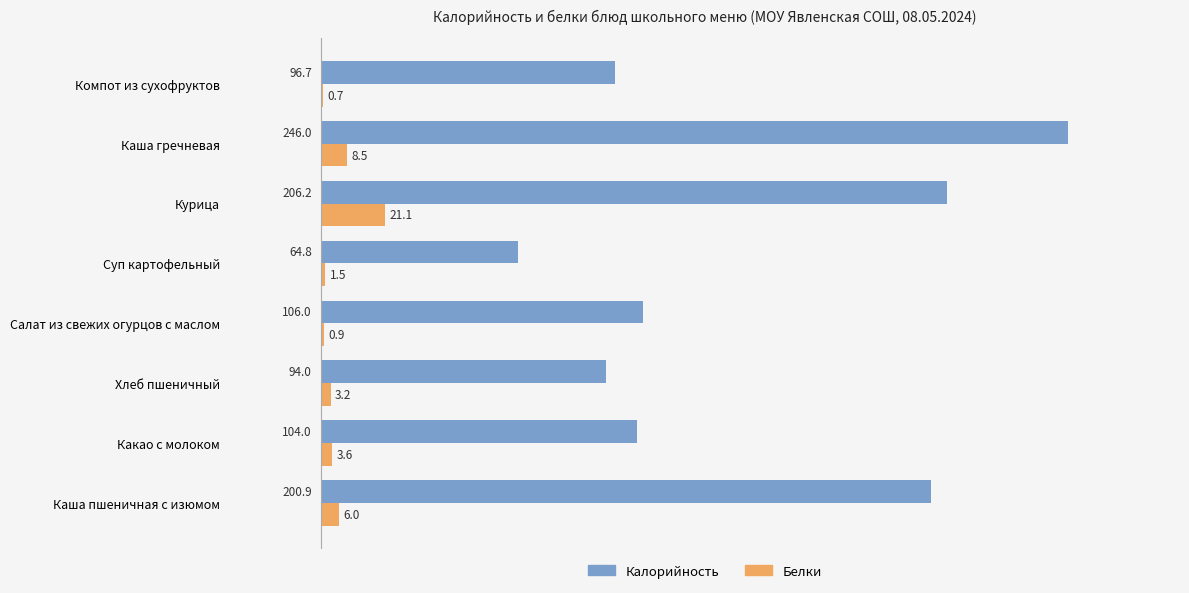

Is the value of Калорийность at Какао с молоком greater than the value of Белки at Суп картофельный?

Yes